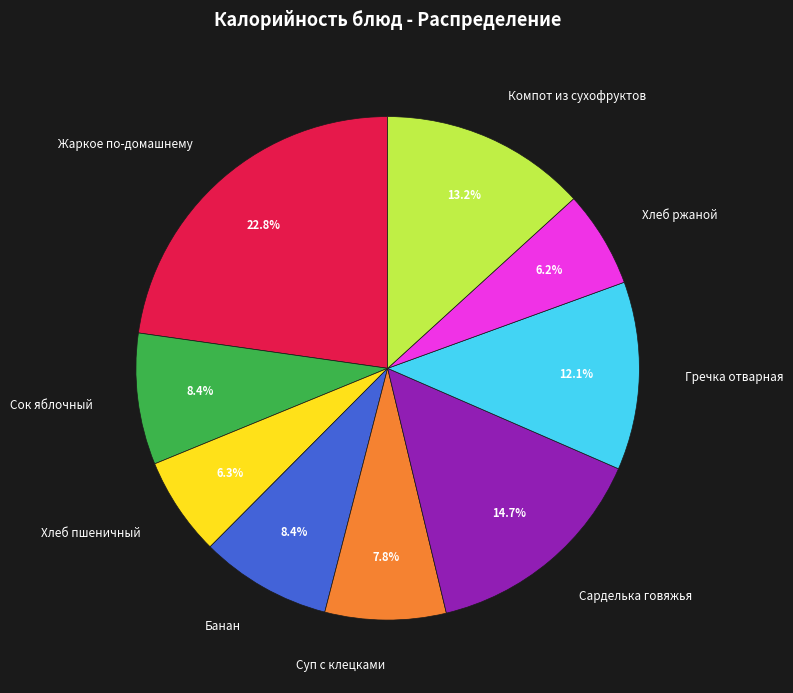

To the nearest percent, what percentage of the pie is Хлеб ржаной?

6%